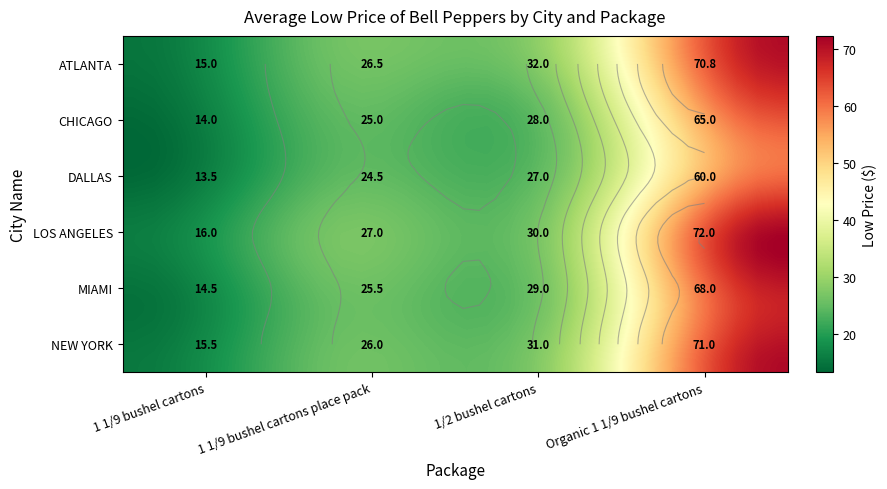

What is the total value across all series at Organic 1 1/9 bushel cartons?

406.8